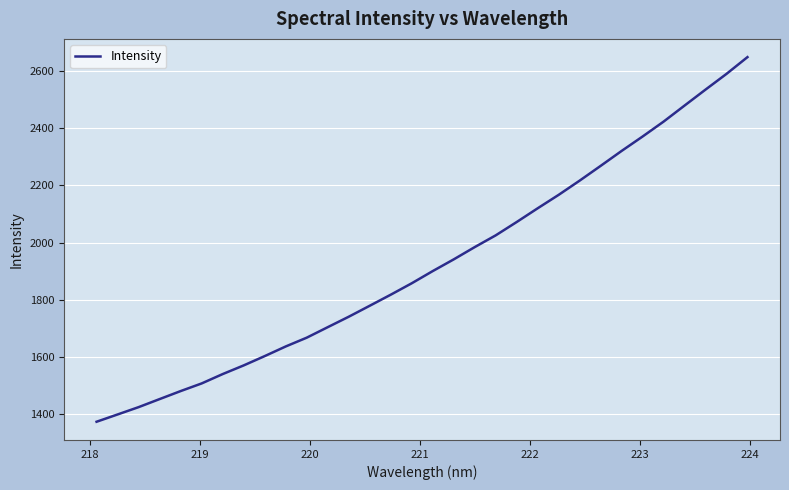

What is the maximum value shown in the chart?

2648.2